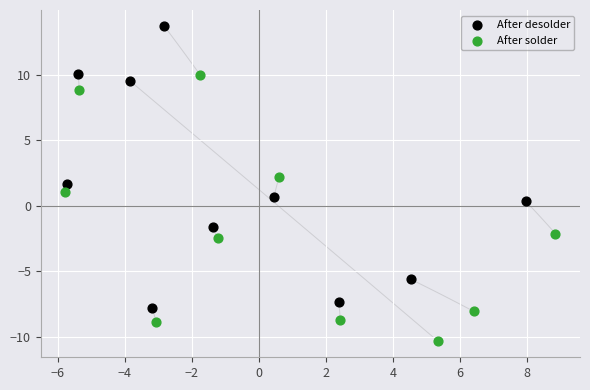

Which series contains the lowest Y value?

After solder